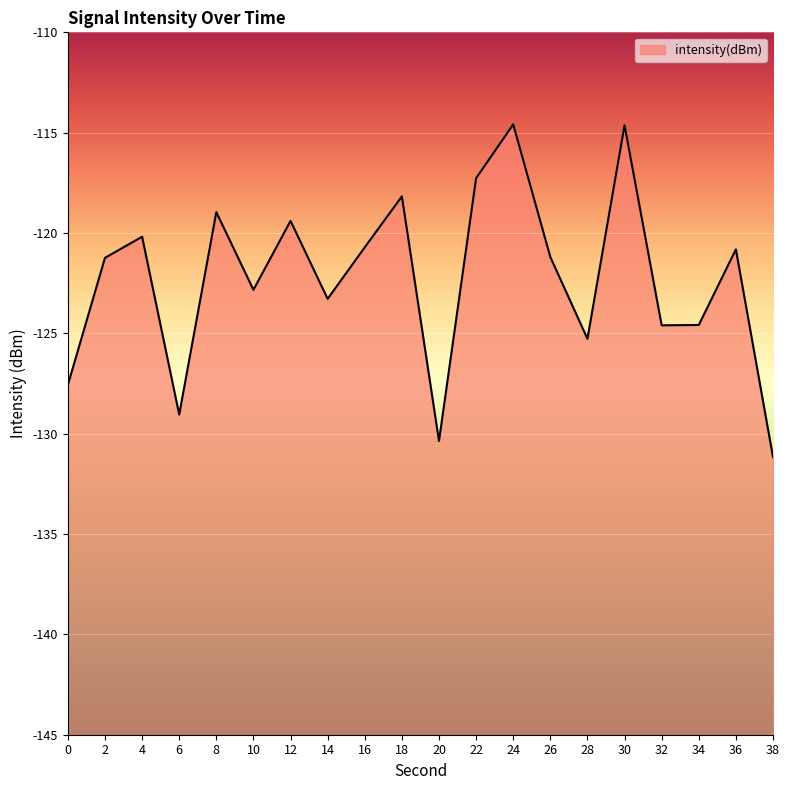

Reading left to right, what are all the values shown in this chart?

-127.6	-121.2	-120.2	-129.0	-119.0	-122.8	-119.4	-123.3	-120.7	-118.2	-130.4	-117.3	-114.6	-121.2	-125.3	-114.6	-124.6	-124.6	-120.8	-131.2